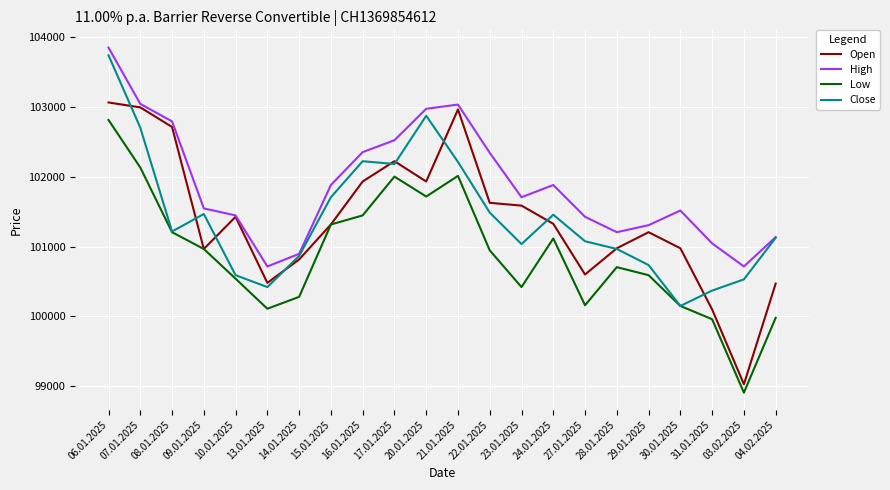

Count the number of categories in the chart.

22